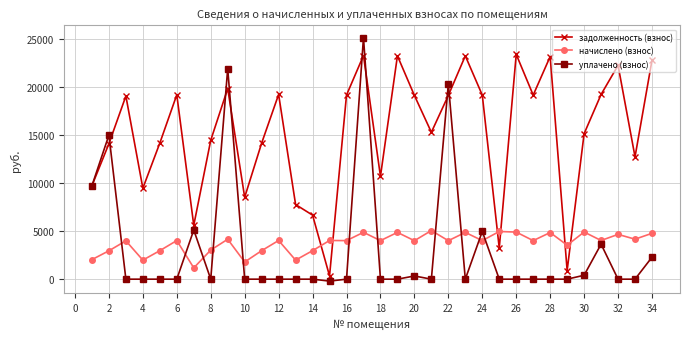

How many lines are shown in the chart?

3